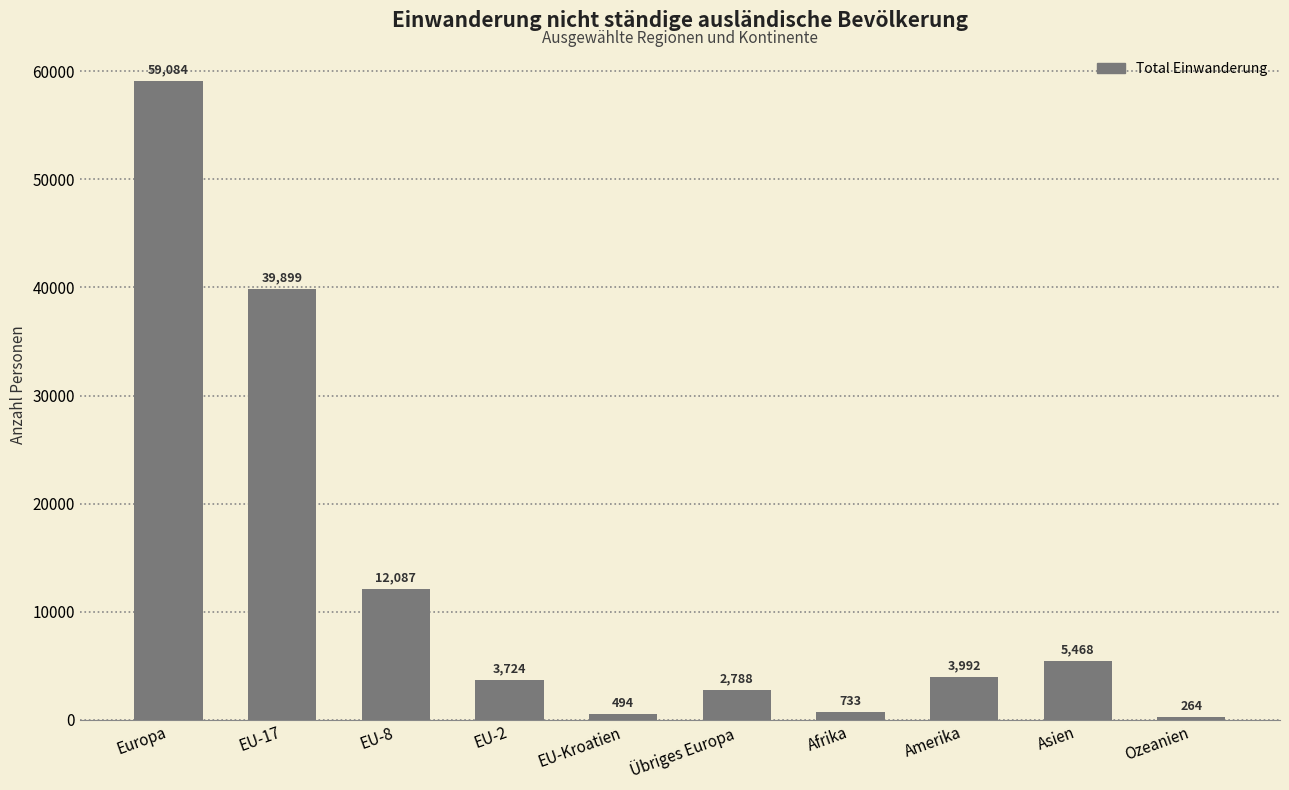

How many bars are there in total?

10